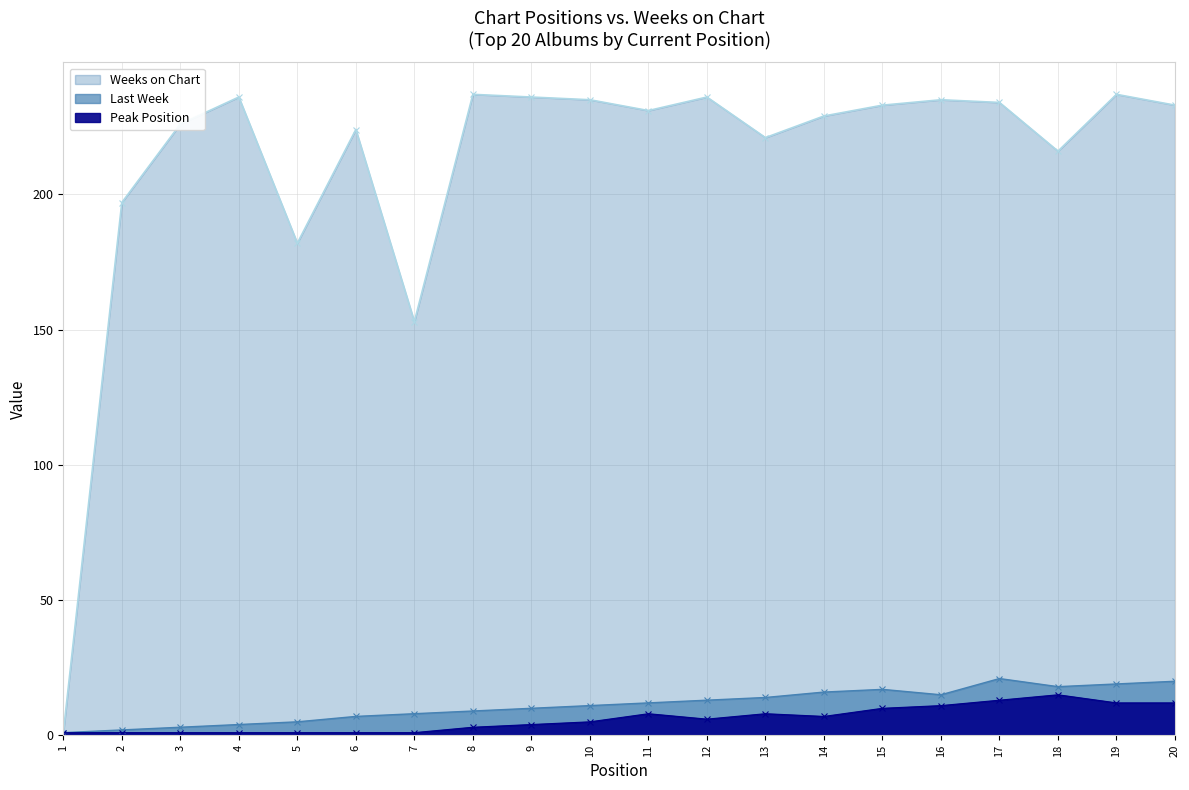

Rank the series at 10 from highest to lowest value.

Weeks on Chart, Last Week, Peak Position